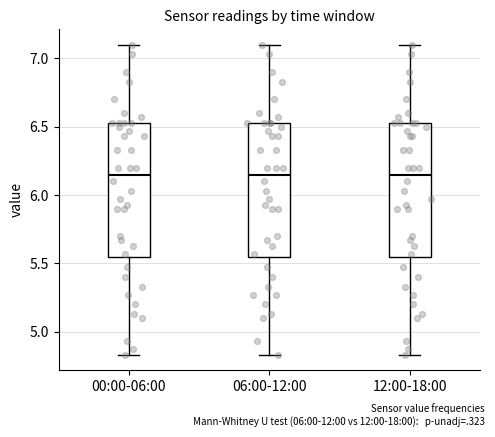

Reading left to right, transcribe this box plot: for each box, give where its median line is, the range the box spans, and where its two whiskers end, as read against the y-axis. The values are not printed on the chart, so give them approximately, as read against the axis.

00:00-06:00: median 6.15, box 5.55 to 6.55, whiskers 4.85 to 7.10
06:00-12:00: median 6.15, box 5.55 to 6.55, whiskers 4.85 to 7.10
12:00-18:00: median 6.15, box 5.55 to 6.55, whiskers 4.85 to 7.10